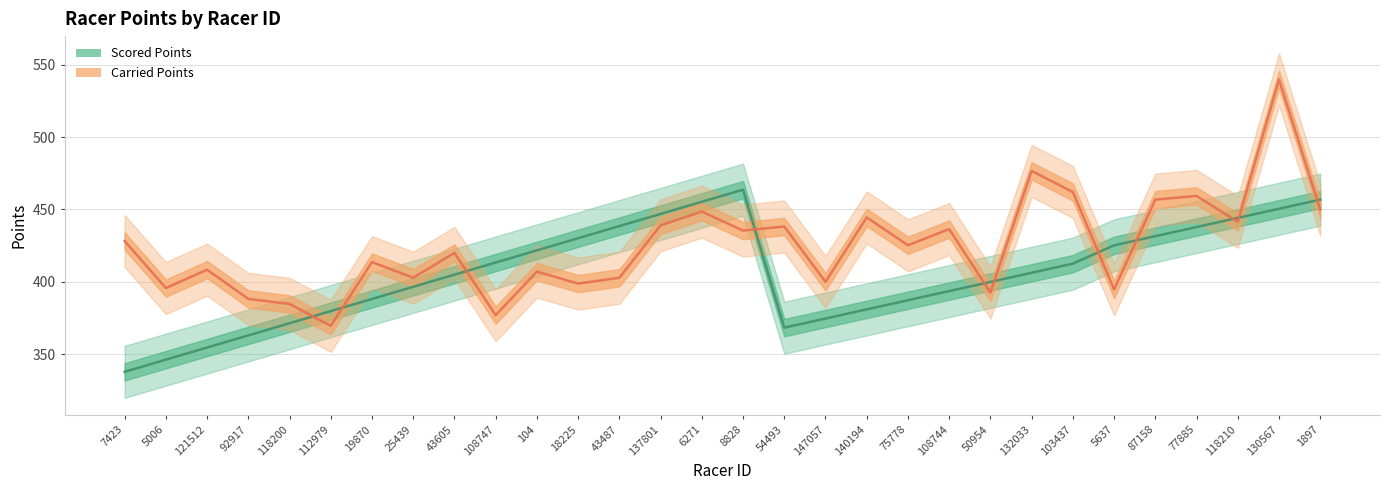

What is the value of the Scored Points point at the 15th from the left?

455.3